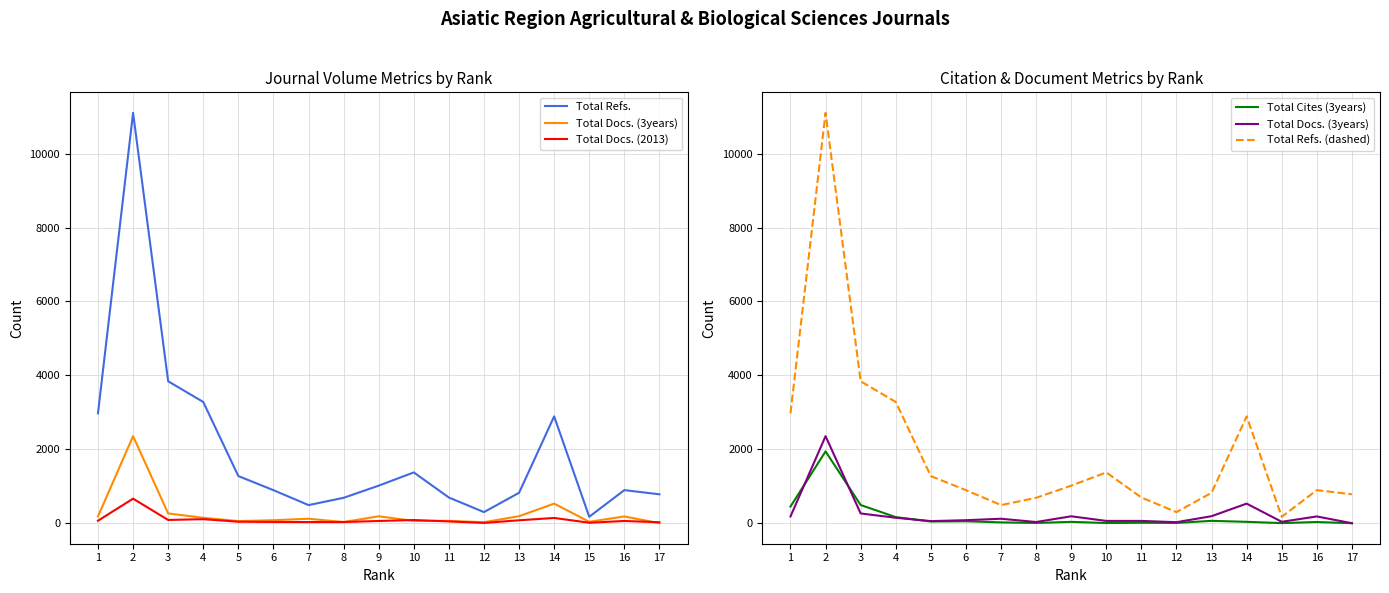

Reading right to left, transcribe all the data shown in this chart.

Total Refs.: 782	895	174	2890	823	300	695	1374	1016	687	490	894	1275	3280	3840	11102	2975
Total Docs. (3years): 0	183	38	530	190	27	62	62	187	32	121	81	57	147	264	2355	182
Total Docs. (2013): 26	60	13	142	79	8	48	86	60	32	31	34	40	109	88	664	67
Total Cites (3years): 0	32	3	37	64	7	12	5	36	7	22	52	46	165	492	1943	450
Total Refs. (dashed): 782	895	174	2890	823	300	695	1374	1016	687	490	894	1275	3280	3840	11102	2975